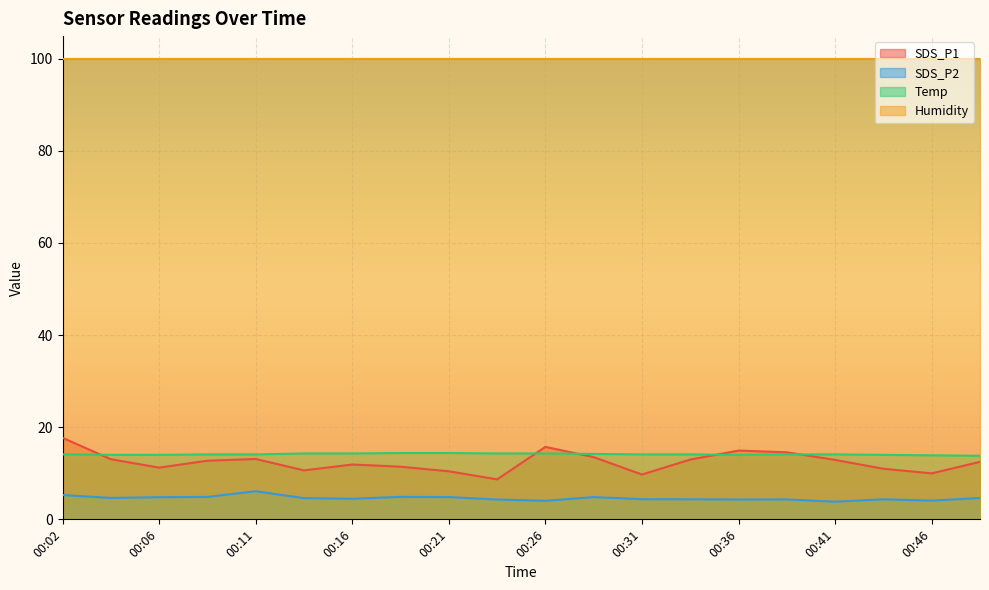

Which series has the largest total across all categories?

Humidity